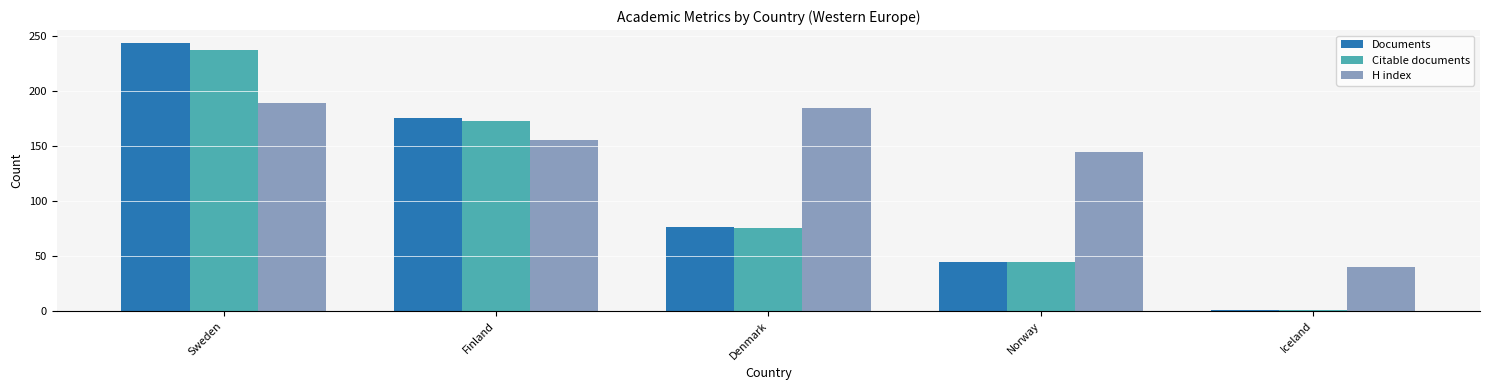

Which category has the lowest value in the Citable documents series?

Iceland